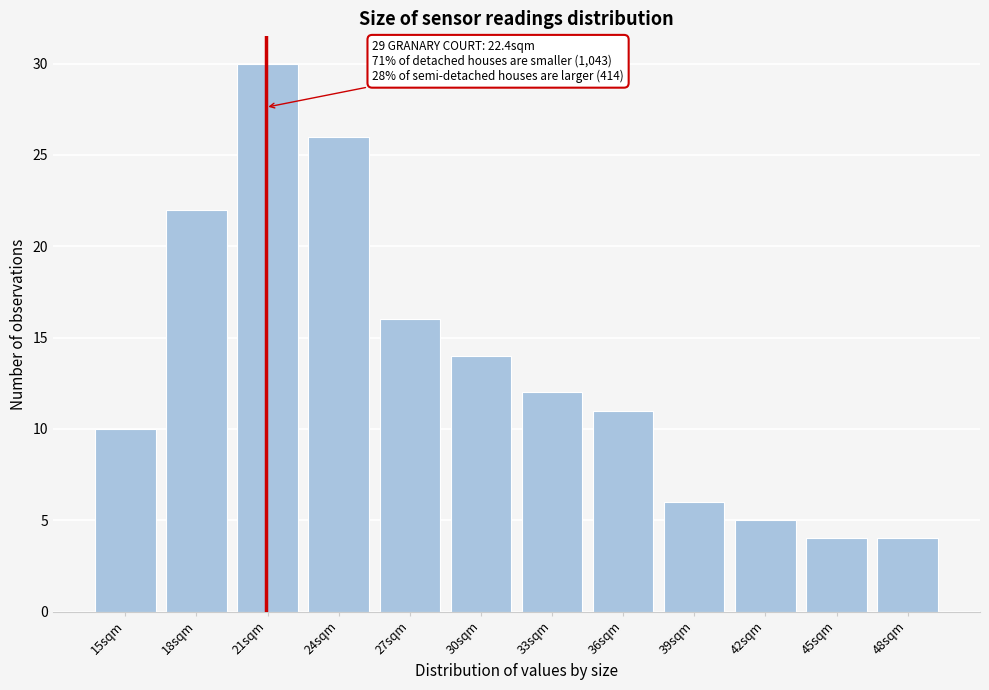

Reading left to right, extract all data points from this chart.

10	22	30	26	16	14	12	11	6	5	4	4